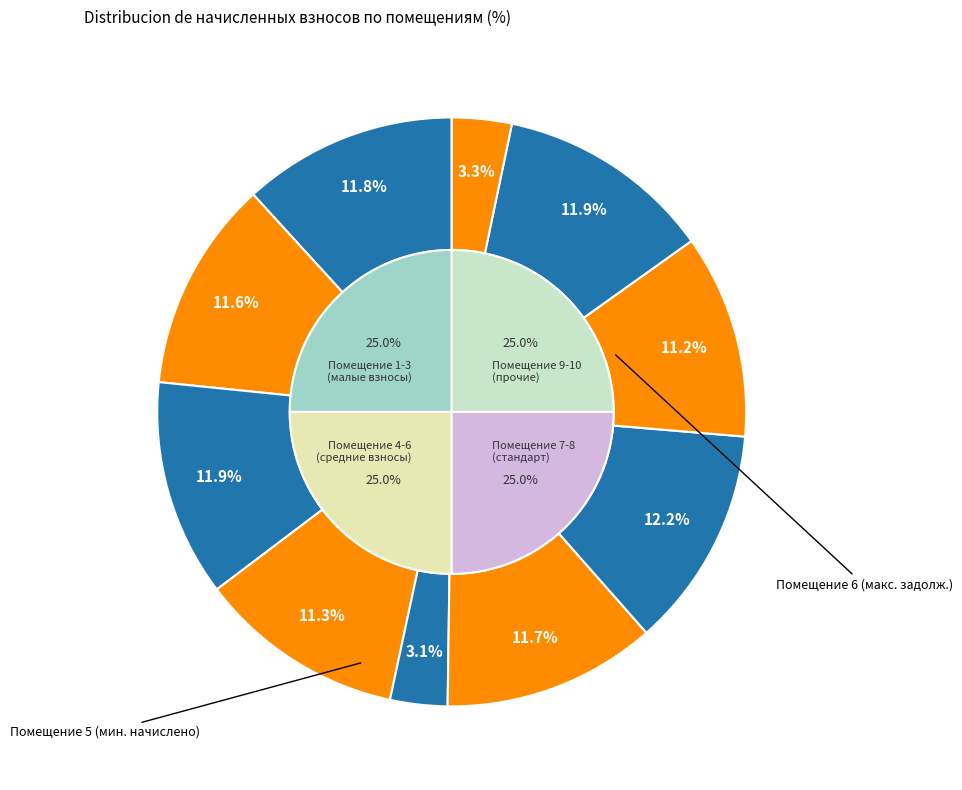

Does any single category account for the majority?

No